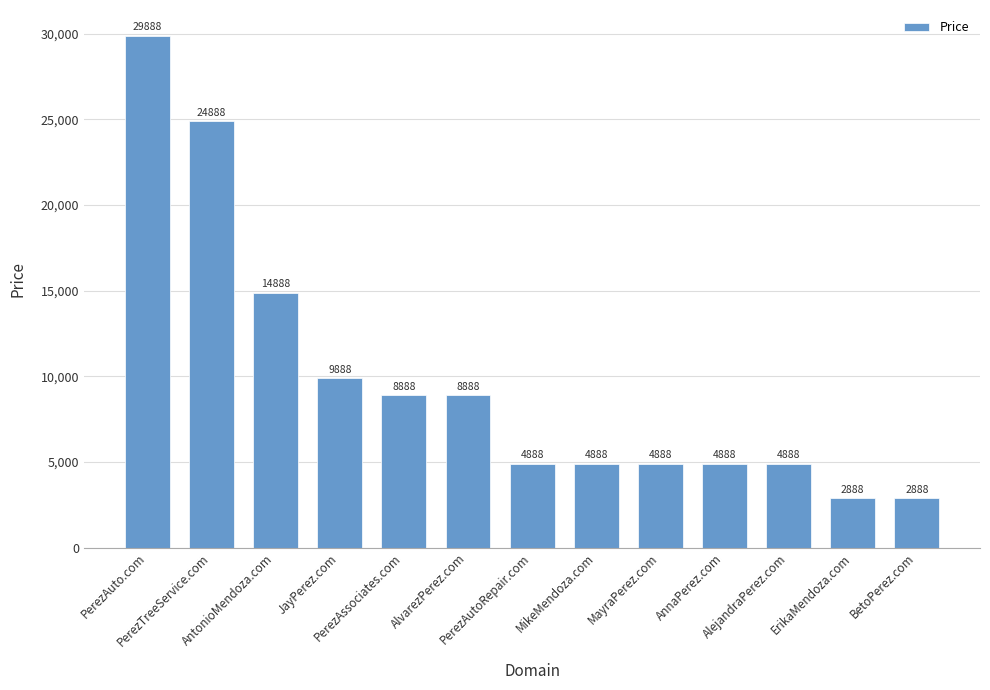

What is the smallest value displayed?

2888